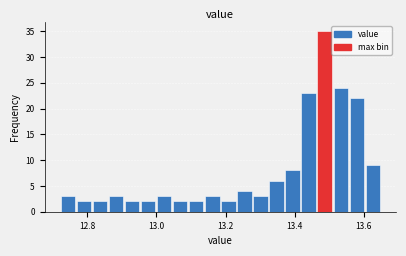

Around what value on the x-axis is the tallest bar? Give the approximate position of its centre, as read against the axis.

13.48